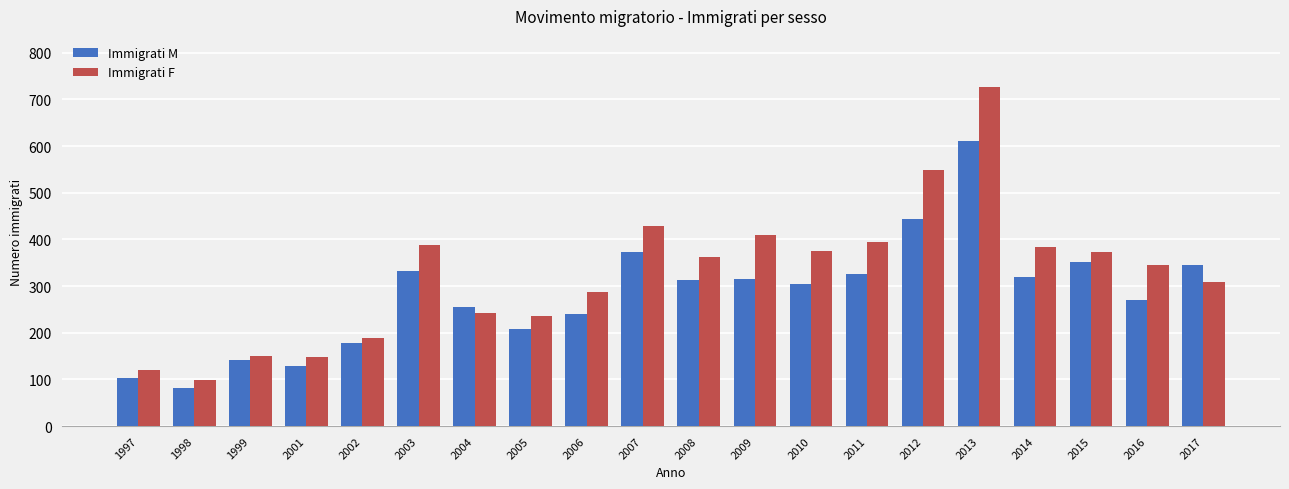

What is the value of the Immigrati M bar at the 11th from the left?

313